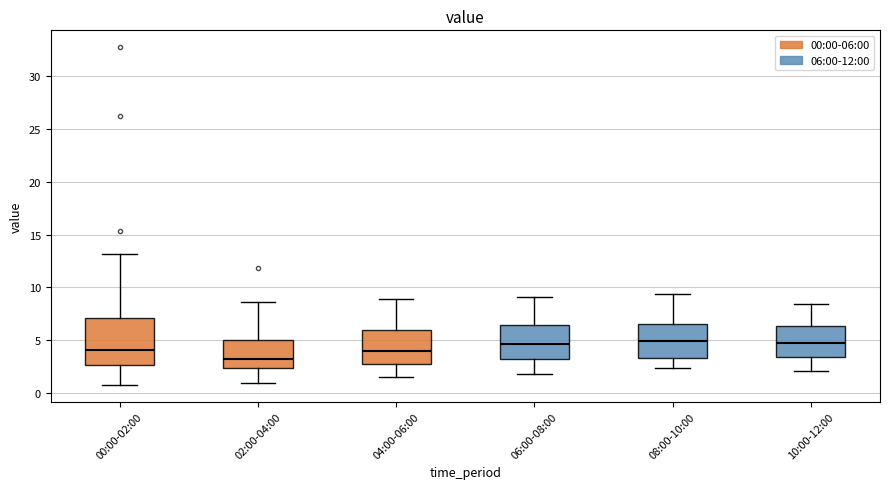

Reading left to right, read every box against the y-axis: the position of its median line, the range the box covers, and the ends of its whiskers. The values are not printed on the chart, so give them approximately, as read against the axis.

00:00-02:00: median 4.0, box 2.5 to 7.0, whiskers 1.0 to 13.0
02:00-04:00: median 3.0, box 2.5 to 5.0, whiskers 1.0 to 8.5
04:00-06:00: median 4.0, box 3.0 to 6.0, whiskers 1.5 to 9.0
06:00-08:00: median 4.5, box 3.5 to 6.5, whiskers 2.0 to 9.0
08:00-10:00: median 5.0, box 3.5 to 6.5, whiskers 2.5 to 9.5
10:00-12:00: median 5.0, box 3.5 to 6.5, whiskers 2.0 to 8.5